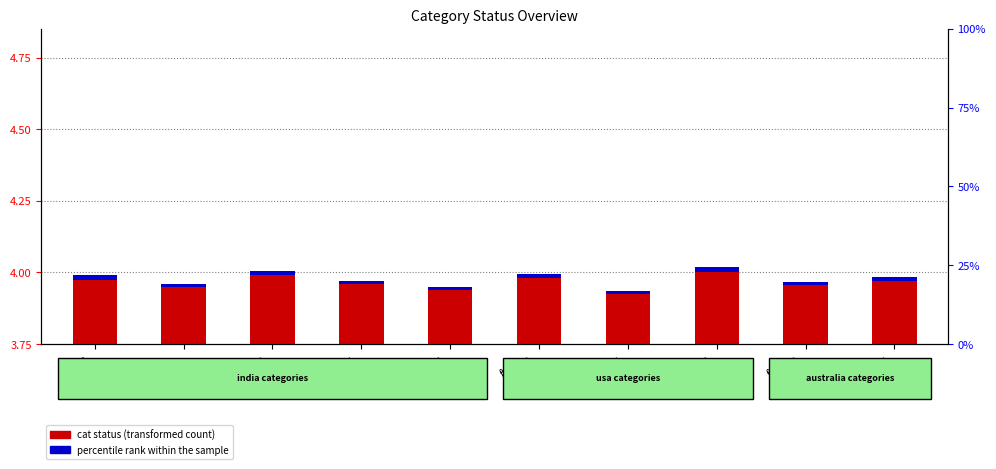

How many categories are shown in the chart?

10